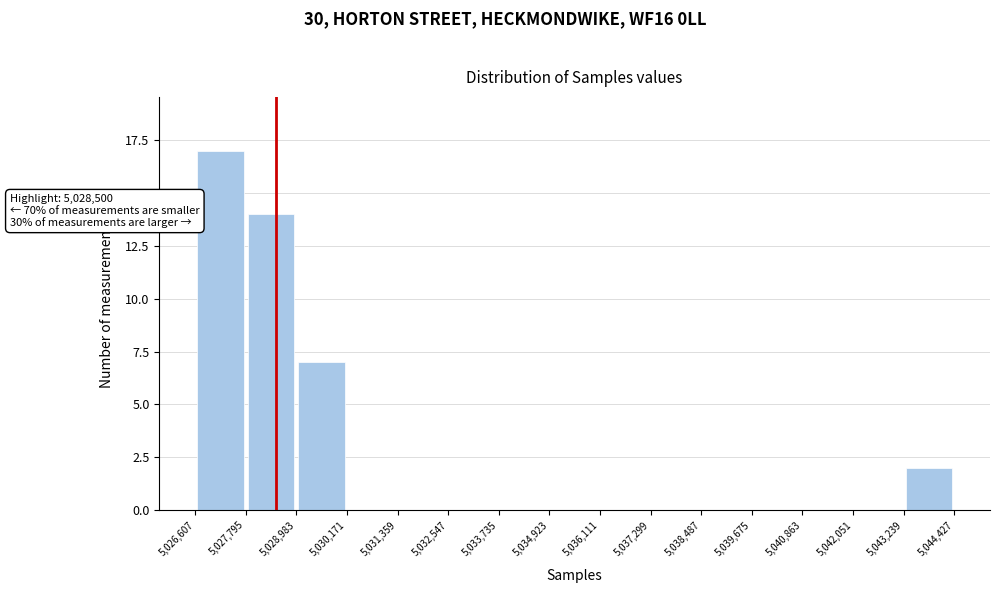

Over which range of the x-axis is the bar tallest?

5,026,607 to 5,027,795